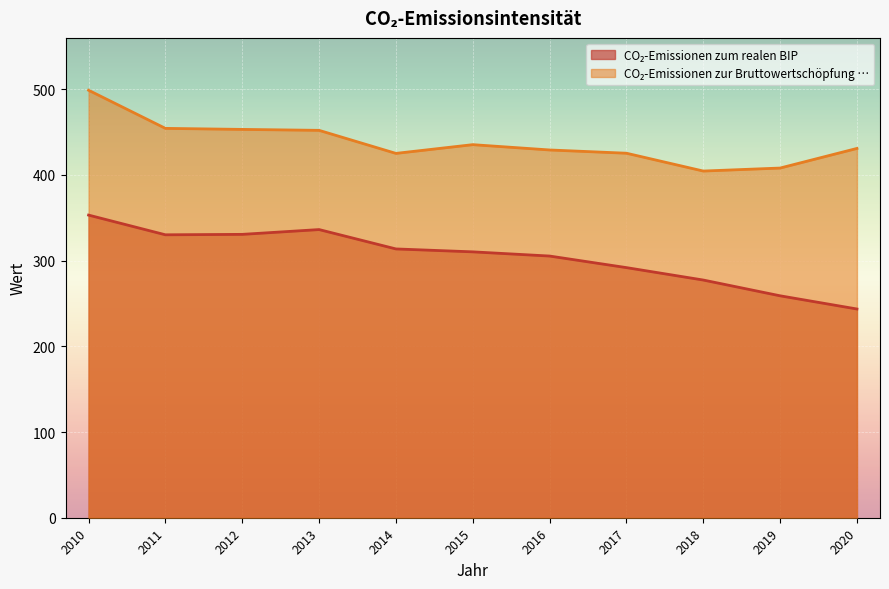

Where does the CO₂-Emissionen zur Bruttowertschöpfung … series first go above 431?

2010